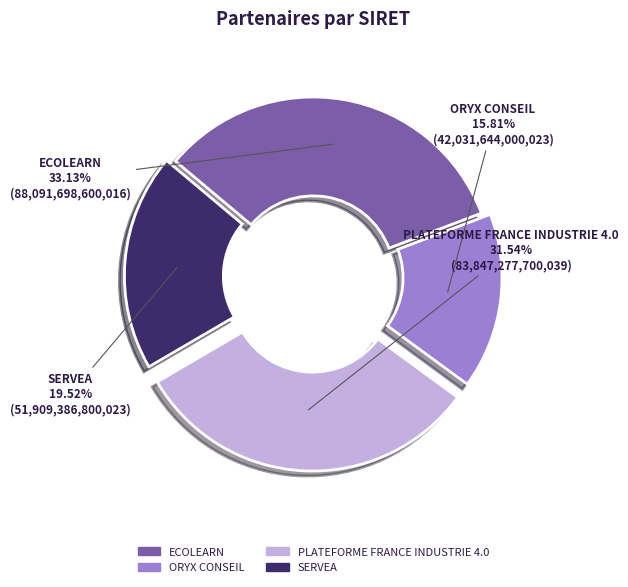

Is it true that ORYX CONSEIL is 16% of the pie?

True